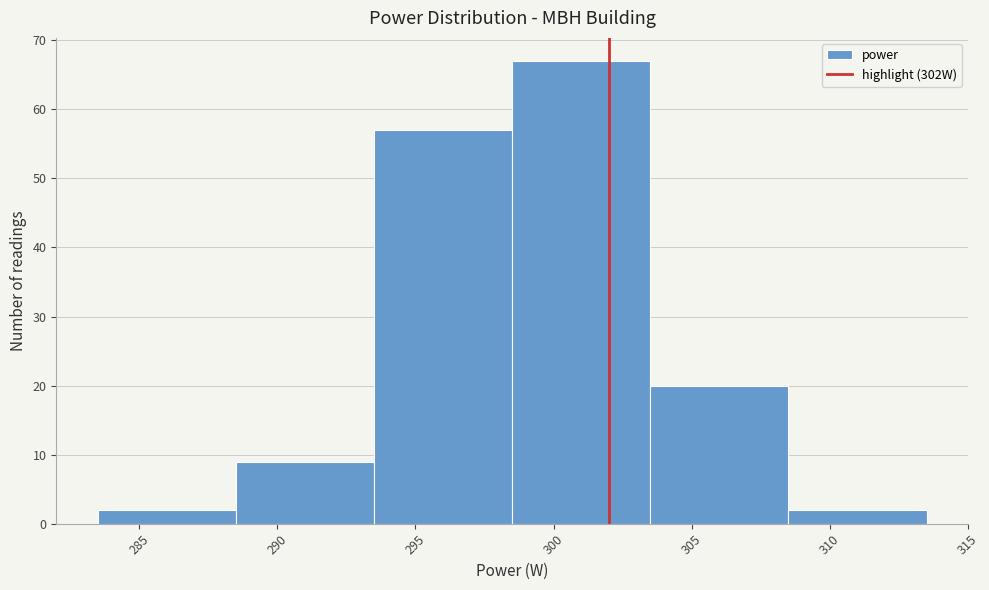

What is the height of the bar covering 303.5 to 308.5 on the x-axis? The values are not printed on the chart, so give them approximately, as read against the axis.

20